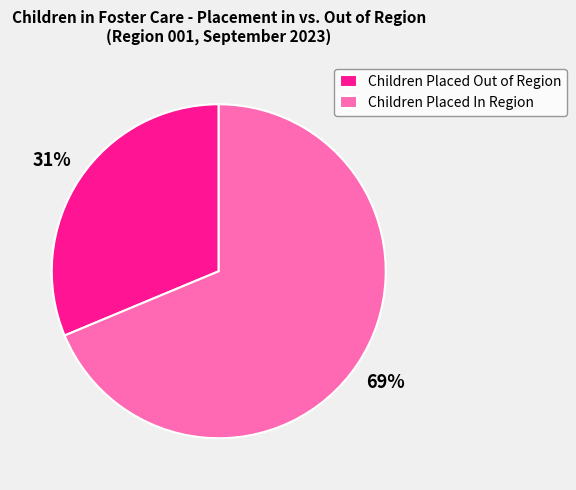

What is the ratio of the value at Children Placed In Region to the value at Children Placed Out of Region?

2.2